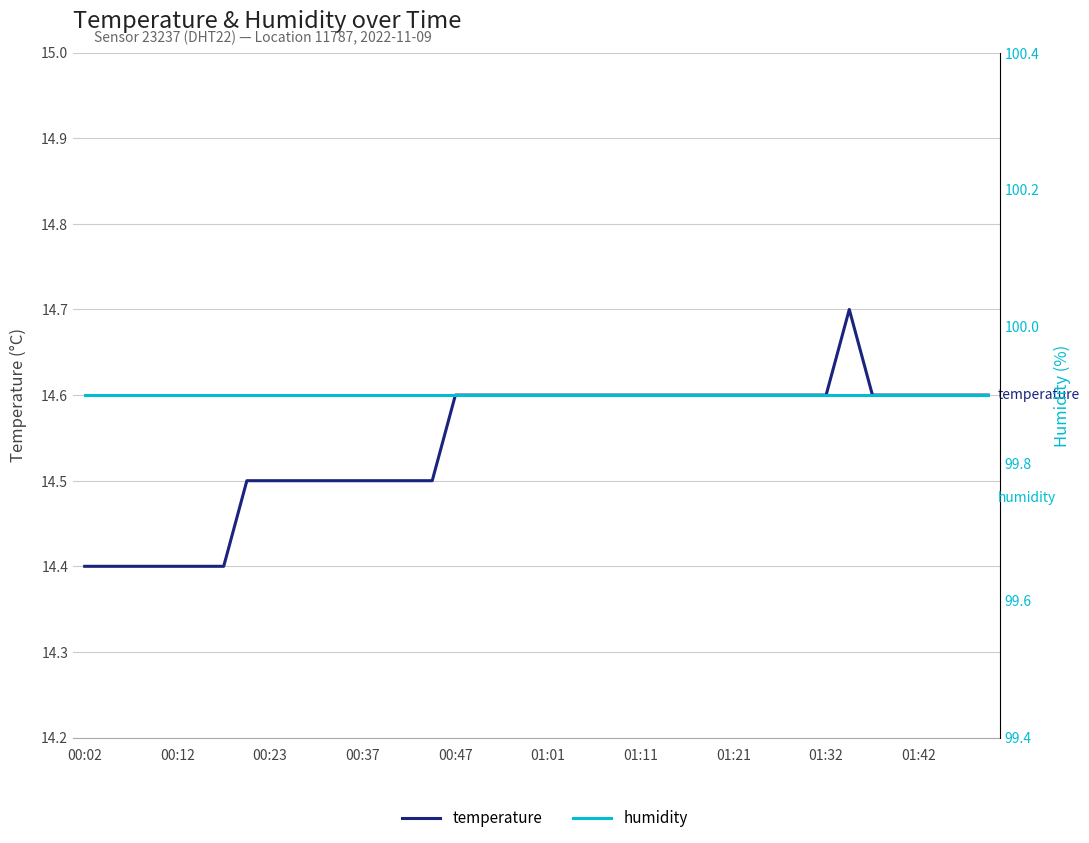

List the series in order of their overall mean, lowest first.

temperature, humidity